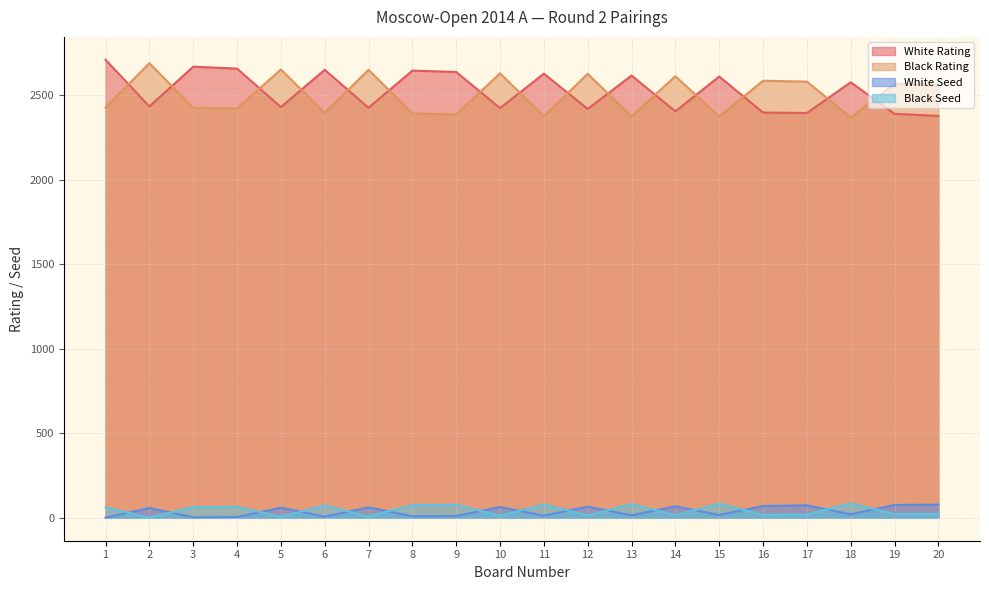

How many categories are shown in the chart?

20